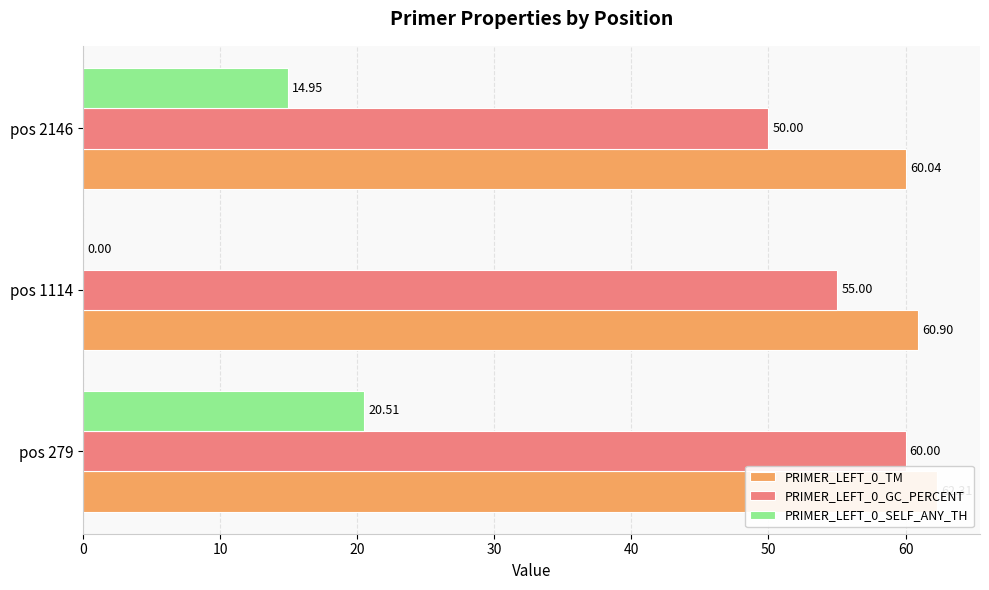

At 10, list the series in order from smallest to largest.

PRIMER_LEFT_0_SELF_ANY_TH, PRIMER_LEFT_0_GC_PERCENT, PRIMER_LEFT_0_TM